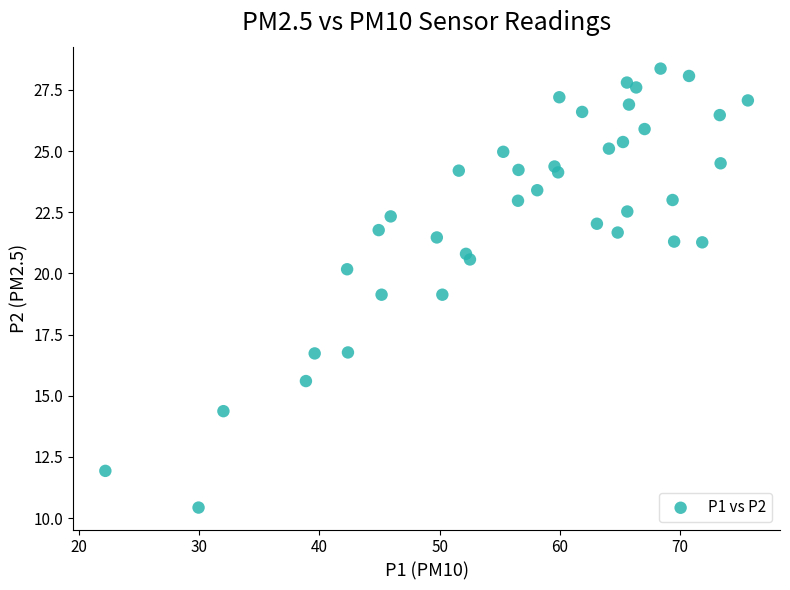

What is the range of X values (max minus min)?

53.5